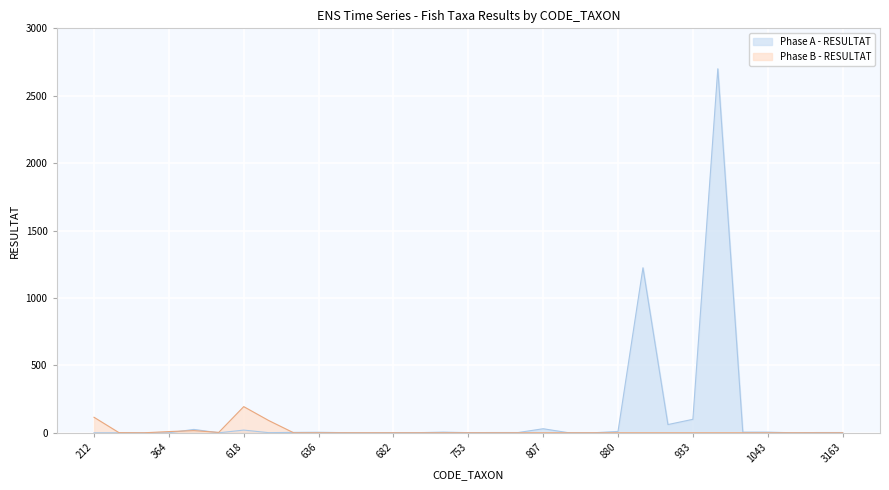

True or false: Phase A - RESULTAT has more than 0 points higher than both neighbors.

True